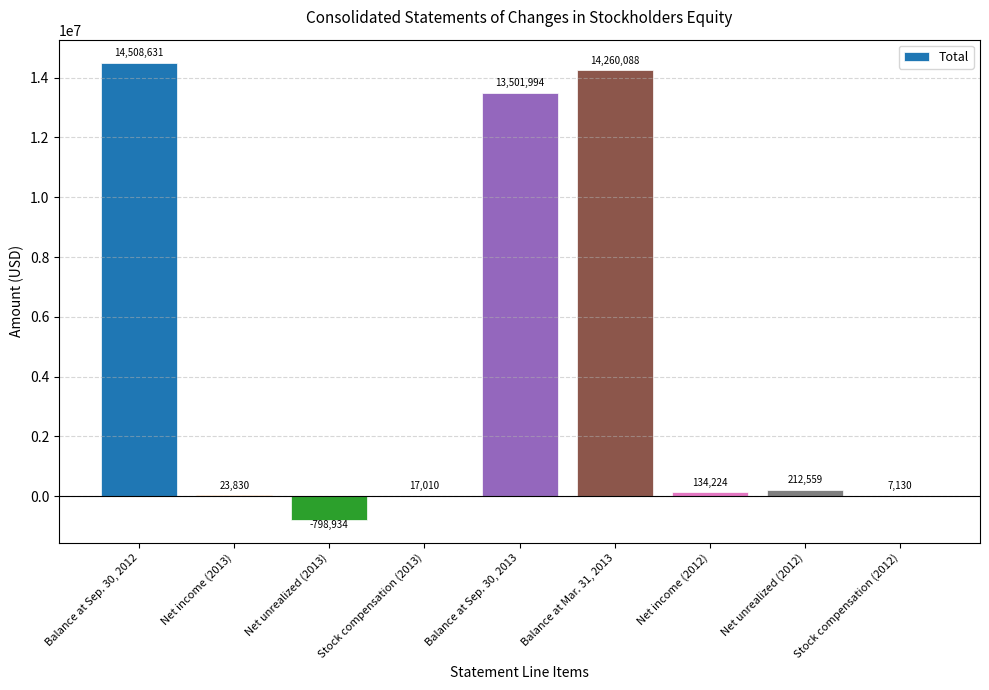

Which label corresponds to the largest value in the chart?

Balance at Sep. 30, 2012